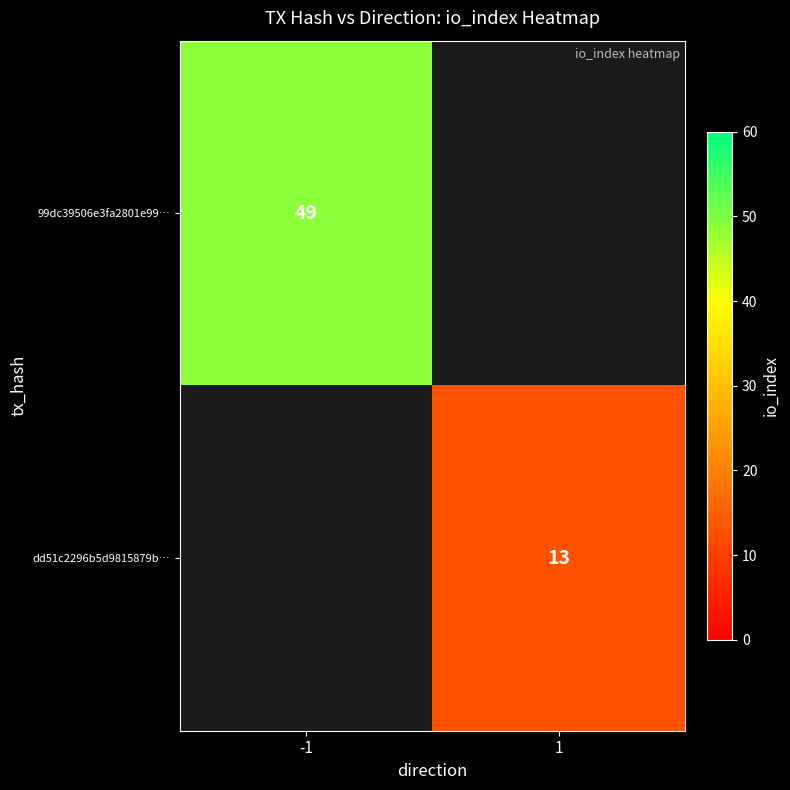

Is it true that 99dc39506e3fa2801e99… equals 49 at -1?

True